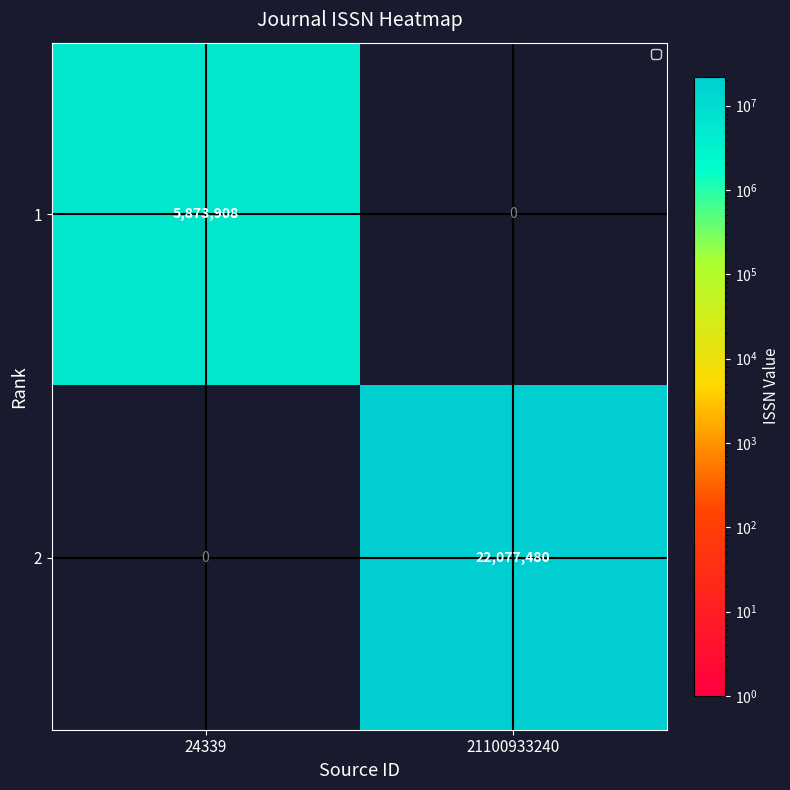

Is it true that 2 equals 38739433 at 21100933240?

False